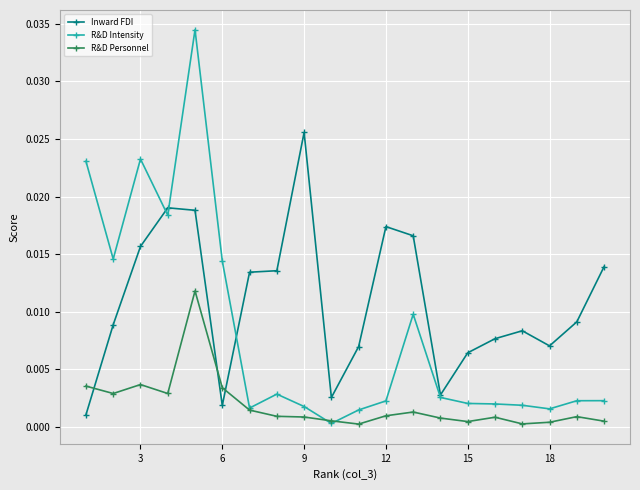

True or false: R&D Intensity has more than 1 points higher than both neighbors.

True